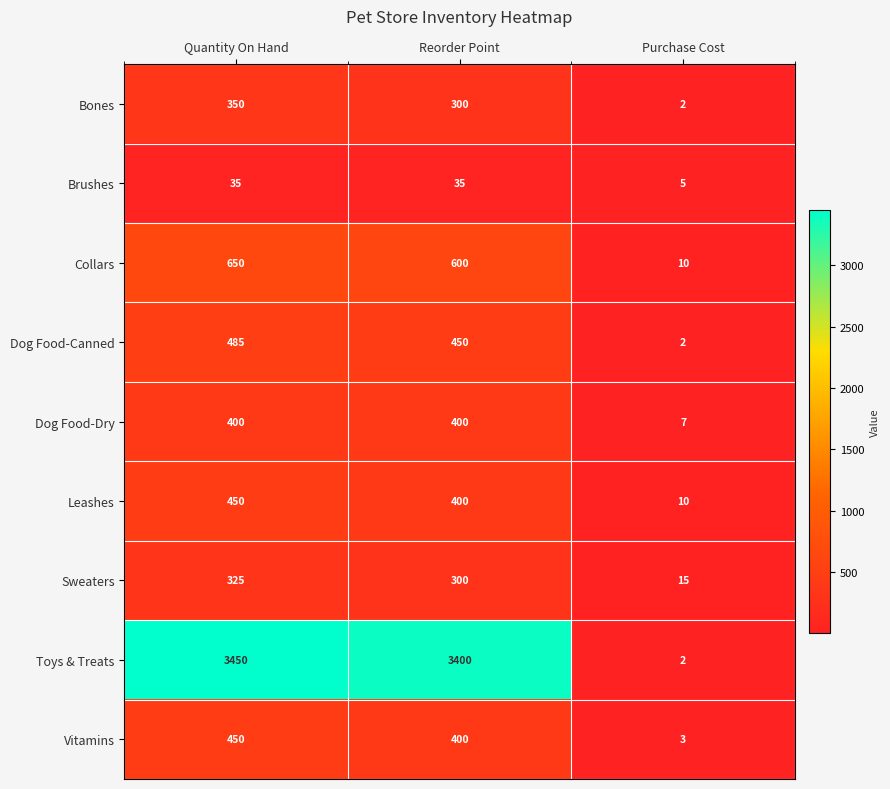

At which category is the sum across all series the highest?

Quantity On Hand